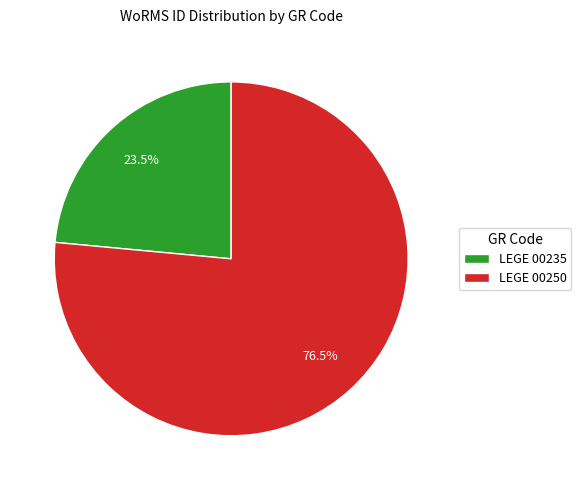

Is the sum of LEGE 00235 and LEGE 00250 greater than half?

Yes